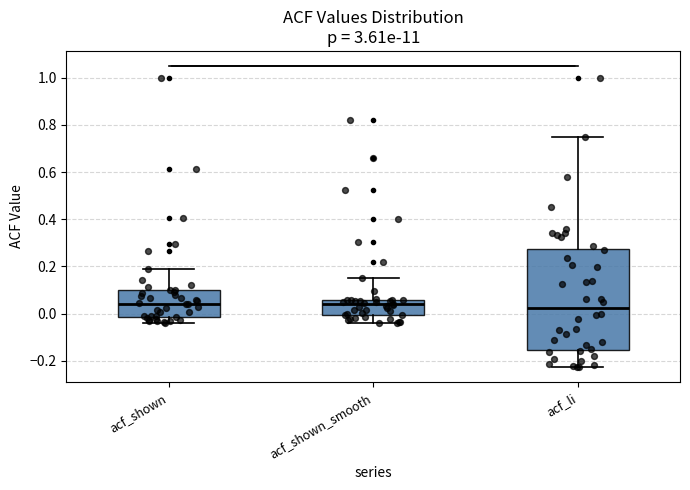

Which box is the tallest, from its lower edge to its upper edge?

acf_li